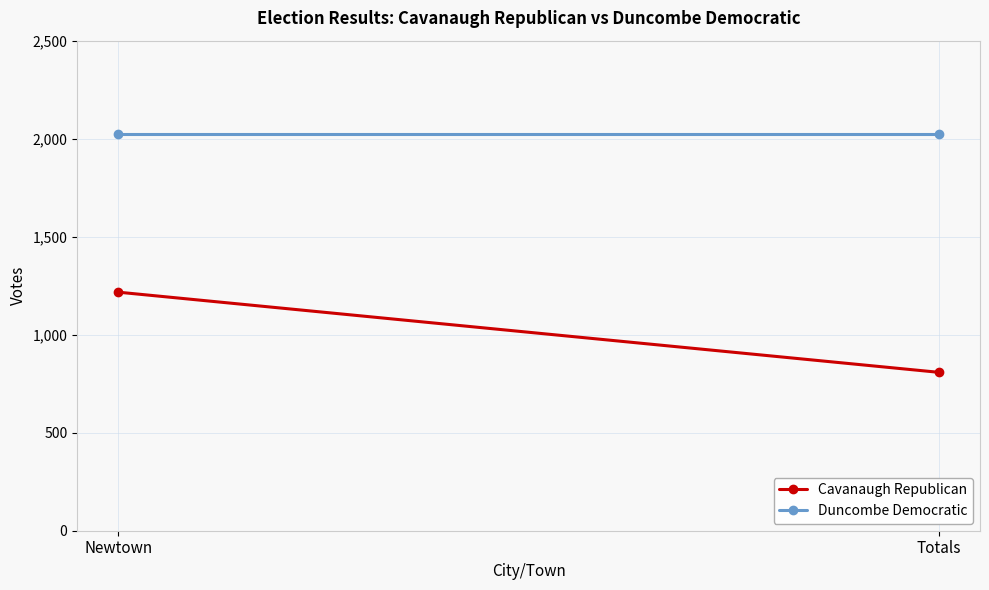

What is the sum of the Cavanaugh Republican values at Newtown and Totals?

2025